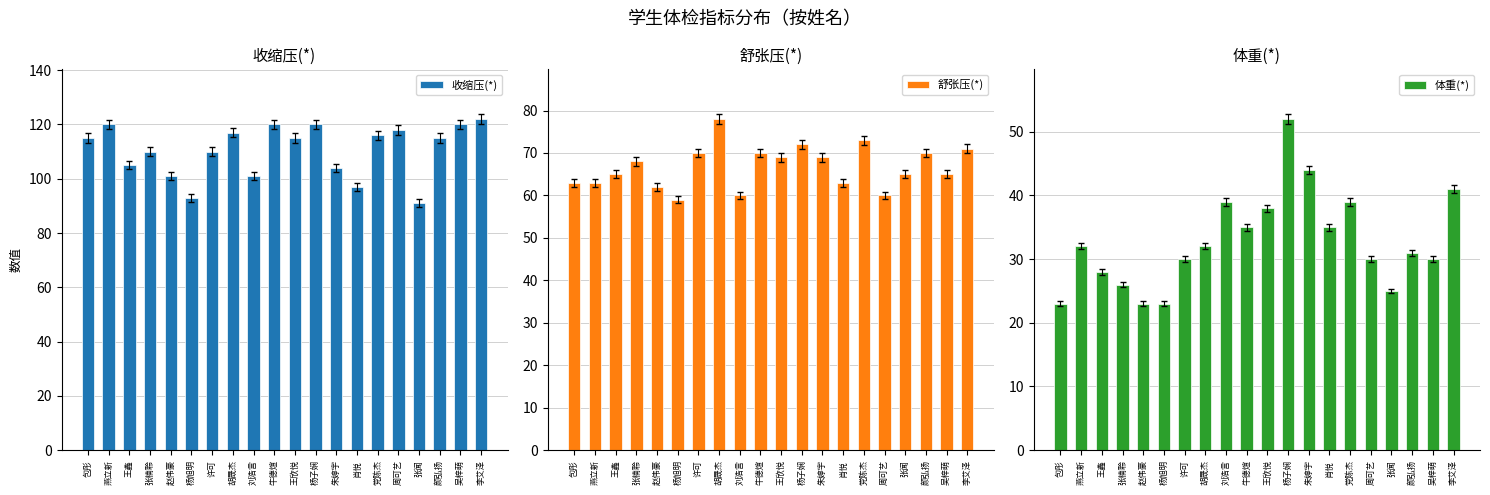

What is the total value across all series at 张楠聆?

204